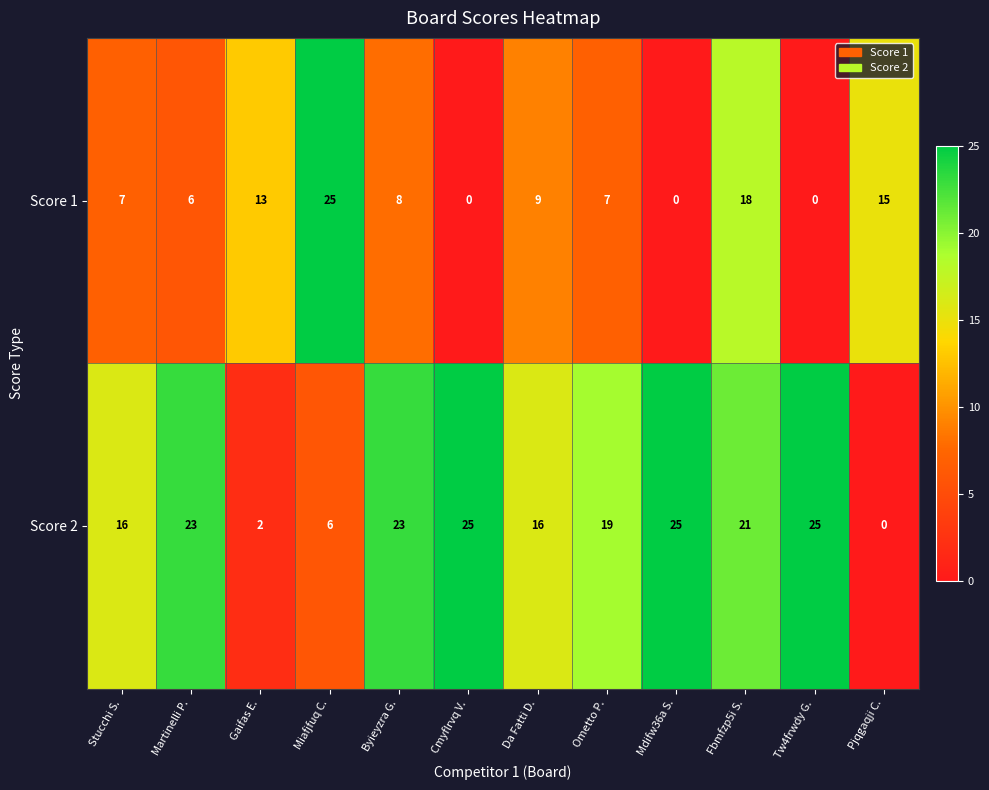

What is the average value of the Score 1 series?

9